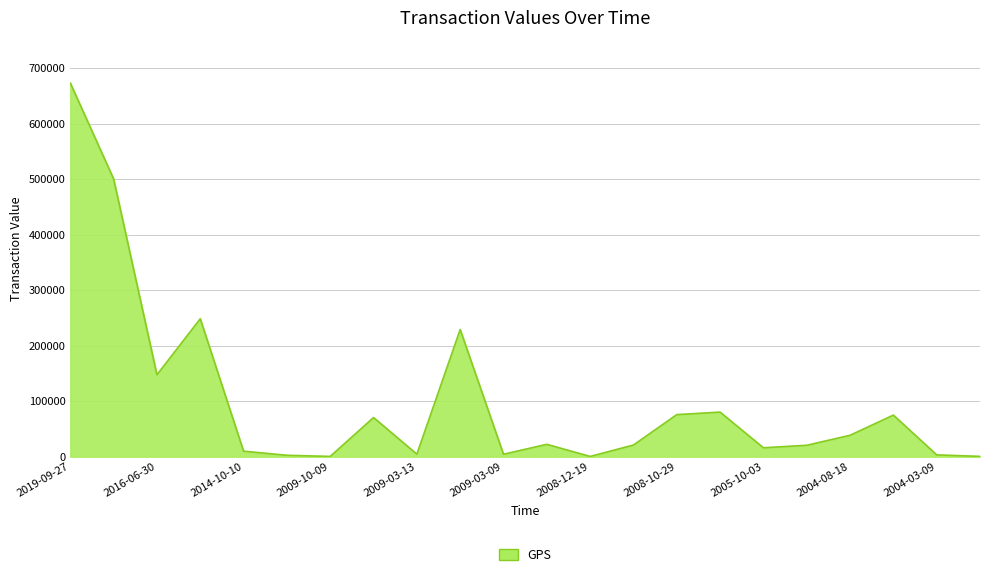

What is the greatest value displayed?

673337